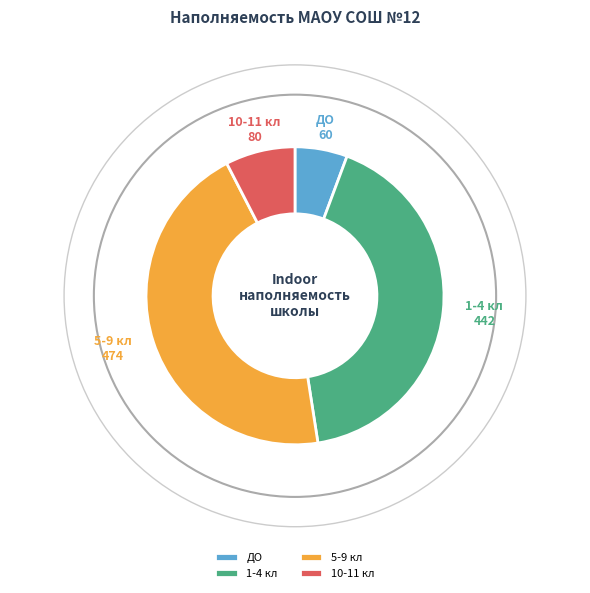

Combined, do 10-11 кл and 1-4 кл account for over 50%?

No